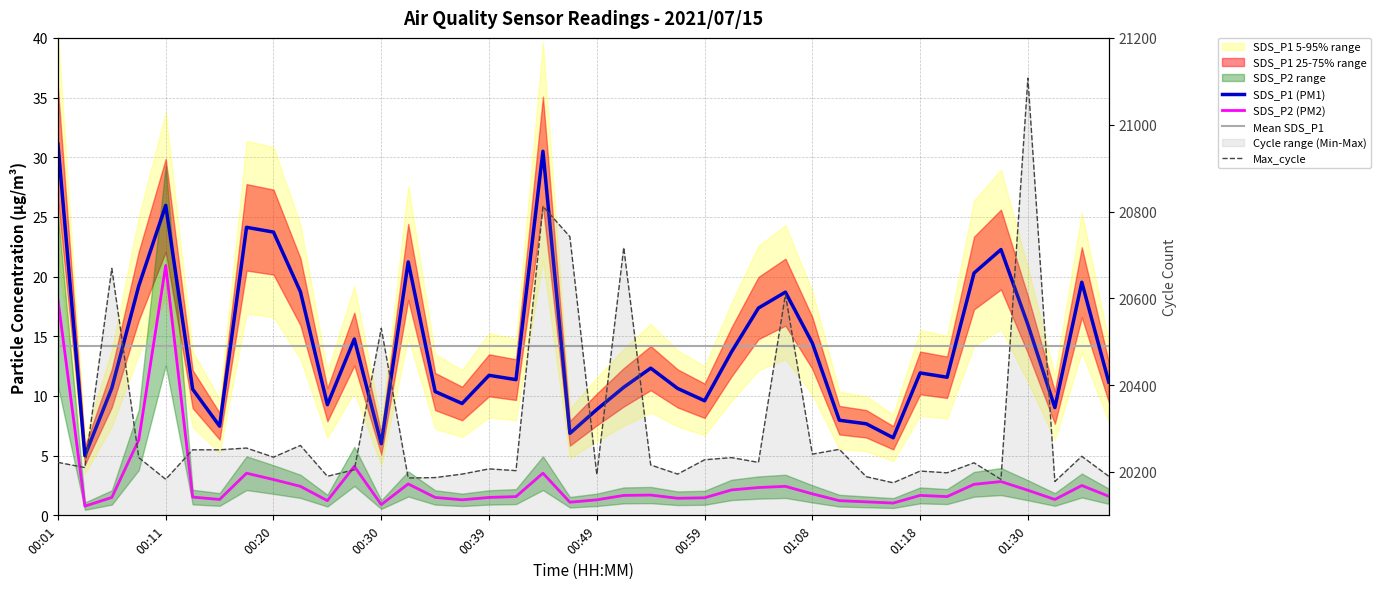

True or false: SDS_P2 (PM2) and SDS_P1 (PM1) intersect in this chart.

False